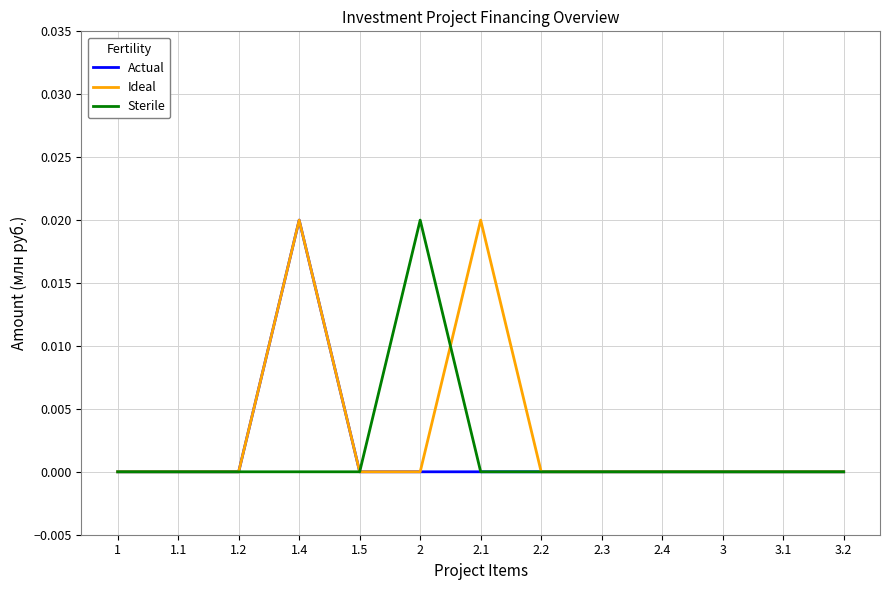

What position from the right is 2.4?

4